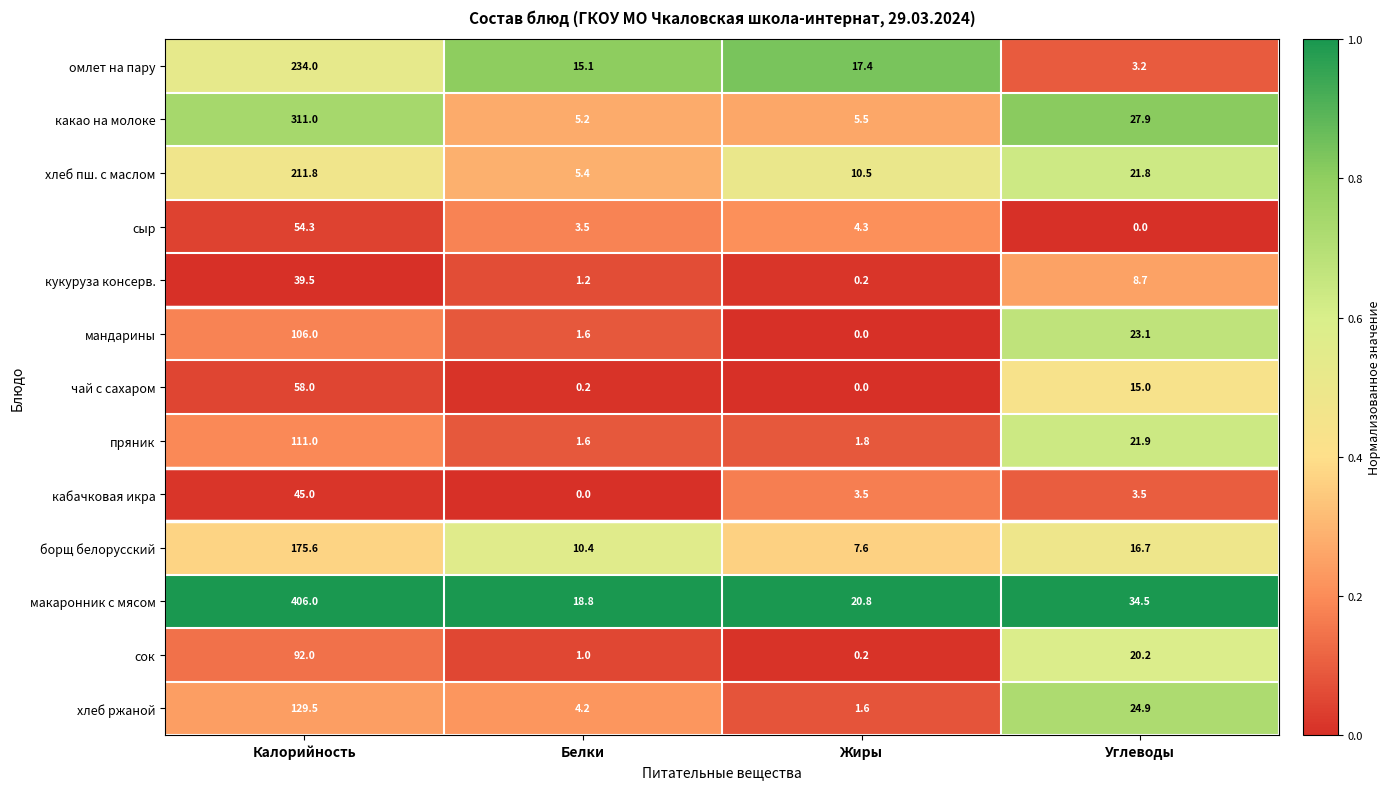

At which category does the chart reach its peak across all series?

Калорийность